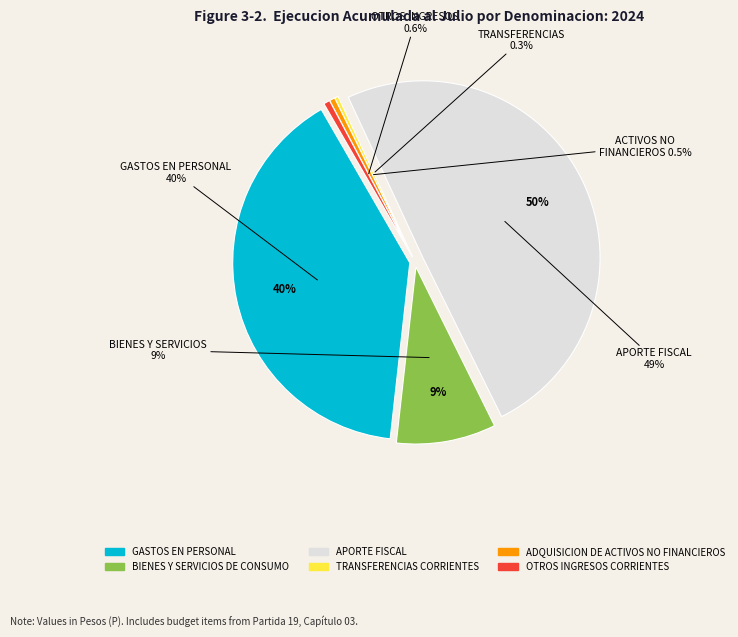

Which slice is the largest?

APORTE FISCAL